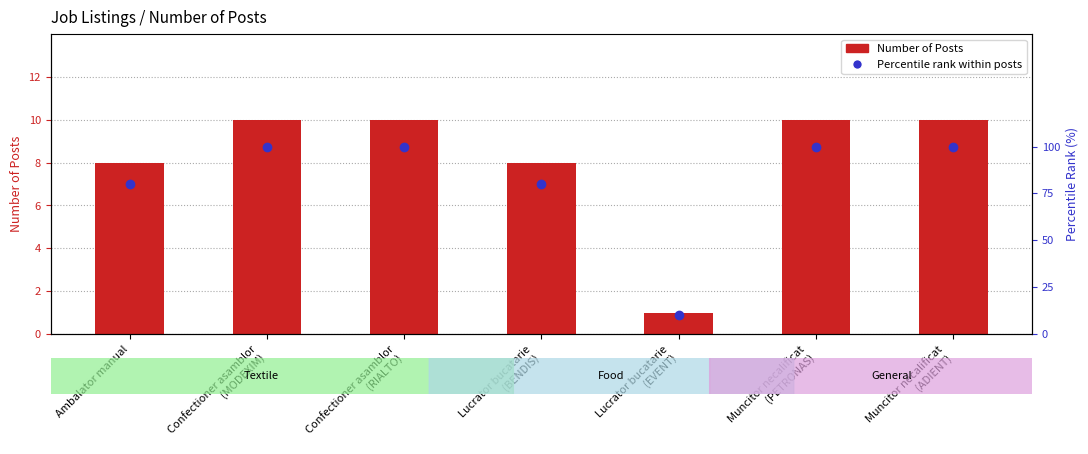

True or false: Percentile rank within posts has a value of 10 at Lucrator bucatarie
(EVENT).

True